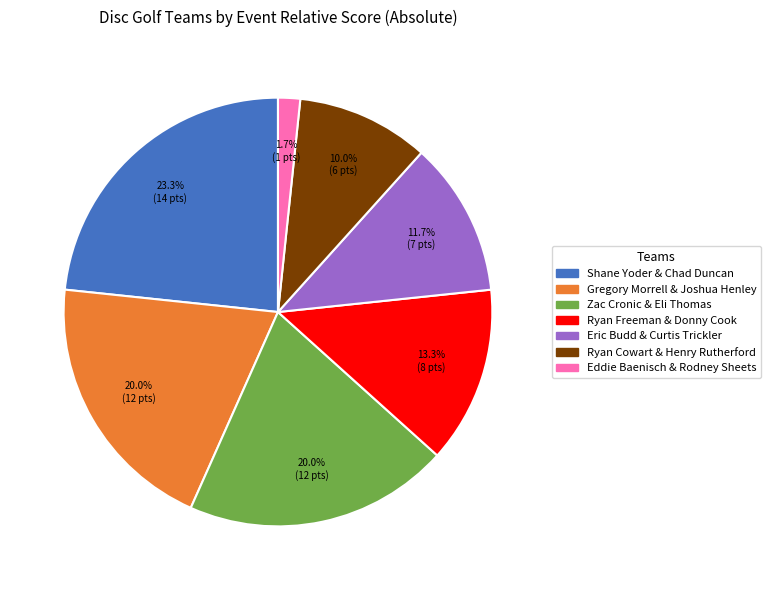

What percentage is the Shane Yoder & Chad Duncan slice, to the nearest percent?

23%